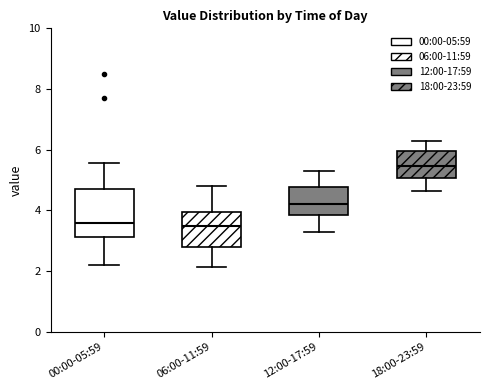

Reading left to right, read every box against the y-axis: the position of its median line, the range the box covers, and the ends of its whiskers. The values are not printed on the chart, so give them approximately, as read against the axis.

00:00-05:59: median 3.6, box 3.2 to 4.8, whiskers 2.2 to 5.6
06:00-11:59: median 3.6, box 2.8 to 4.0, whiskers 2.2 to 4.8
12:00-17:59: median 4.2, box 3.8 to 4.8, whiskers 3.4 to 5.4
18:00-23:59: median 5.4, box 5.0 to 6.0, whiskers 4.6 to 6.4